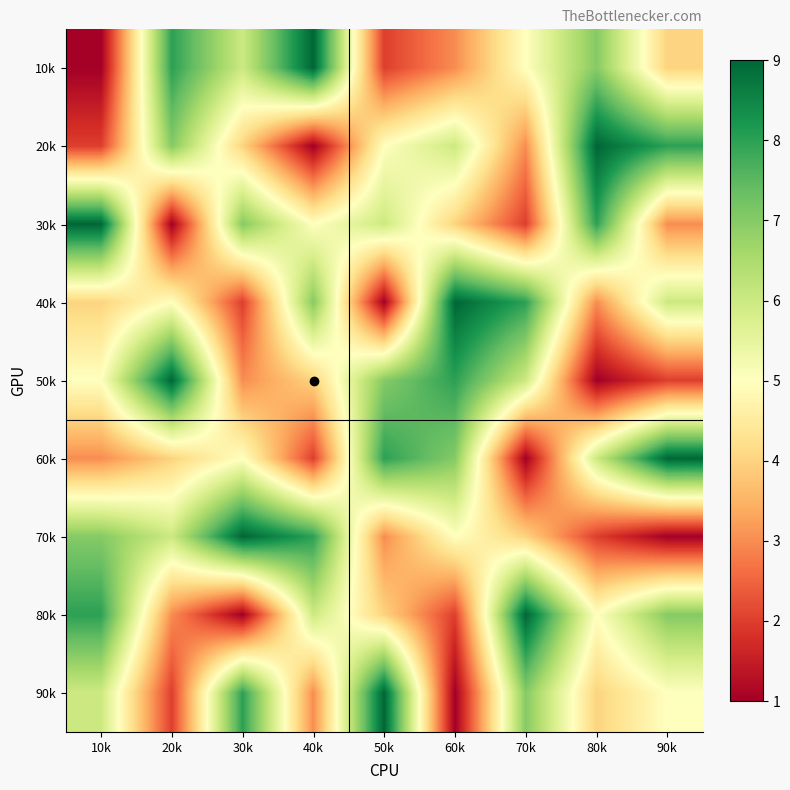

At which category is the sum across all series the highest?

10k